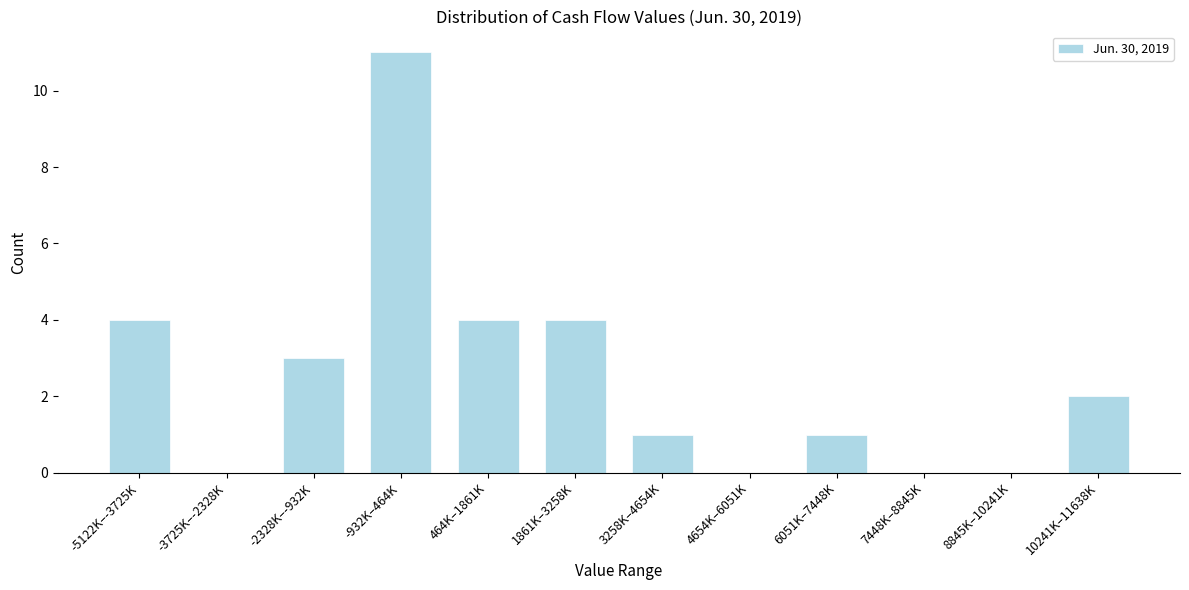

Reading left to right, transcribe all the data shown in this chart.

-5122K–-3725K=4	-3725K–-2328K=0	-2328K–-932K=3	-932K–464K=11	464K–1861K=4	1861K–3258K=4	3258K–4654K=1	4654K–6051K=0	6051K–7448K=1	7448K–8845K=0	8845K–10241K=0	10241K–11638K=2